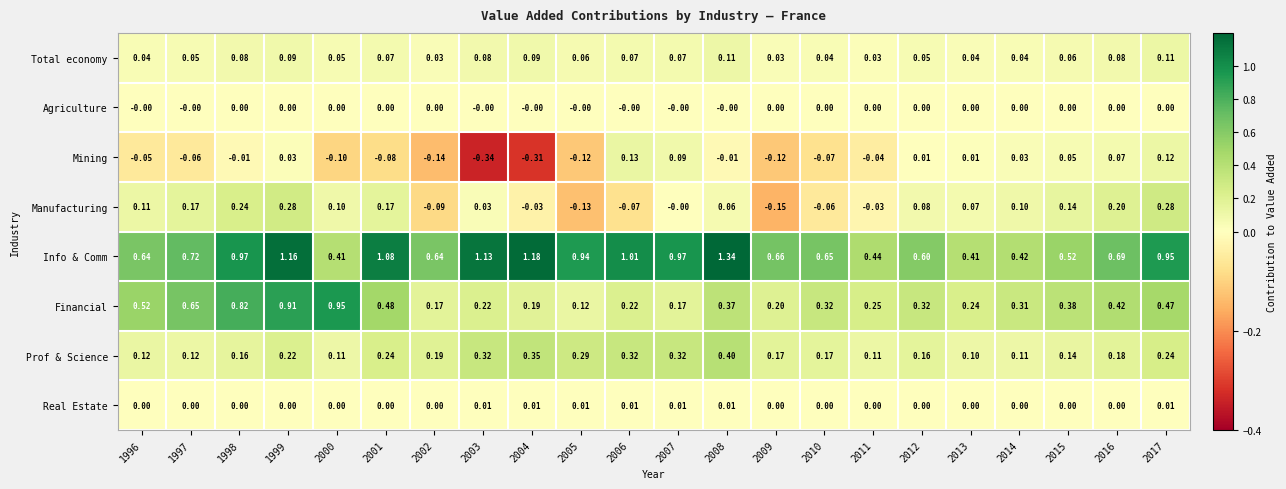

Between 1999 and 2014, which series saw the biggest shift?

Info & Comm